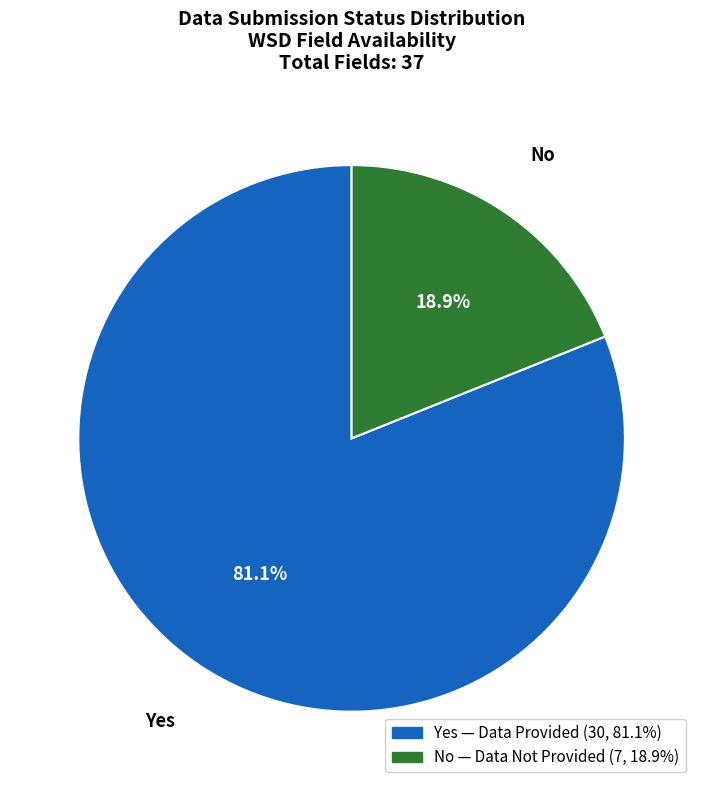

Does any single category account for the majority?

Yes